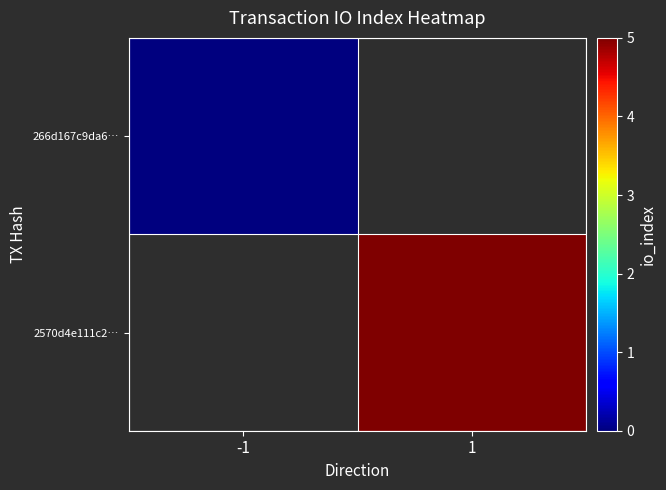

At which category does the chart reach its peak across all series?

1